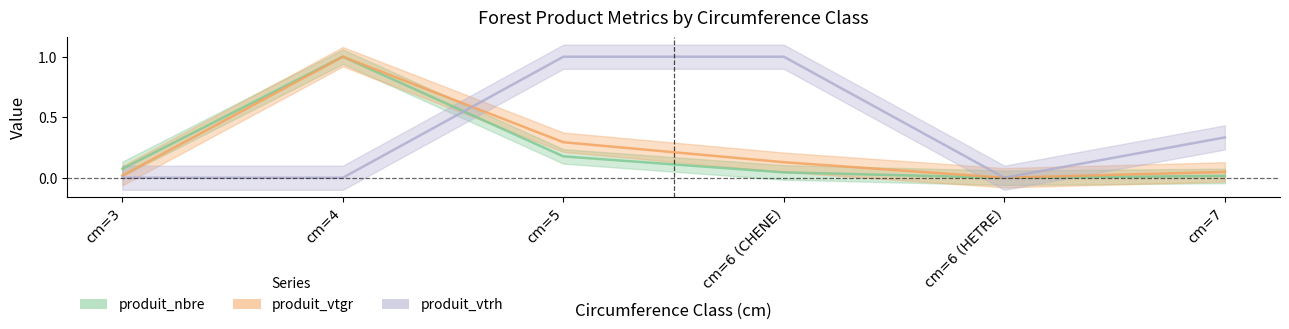

Does the chart have visible grid lines?

No